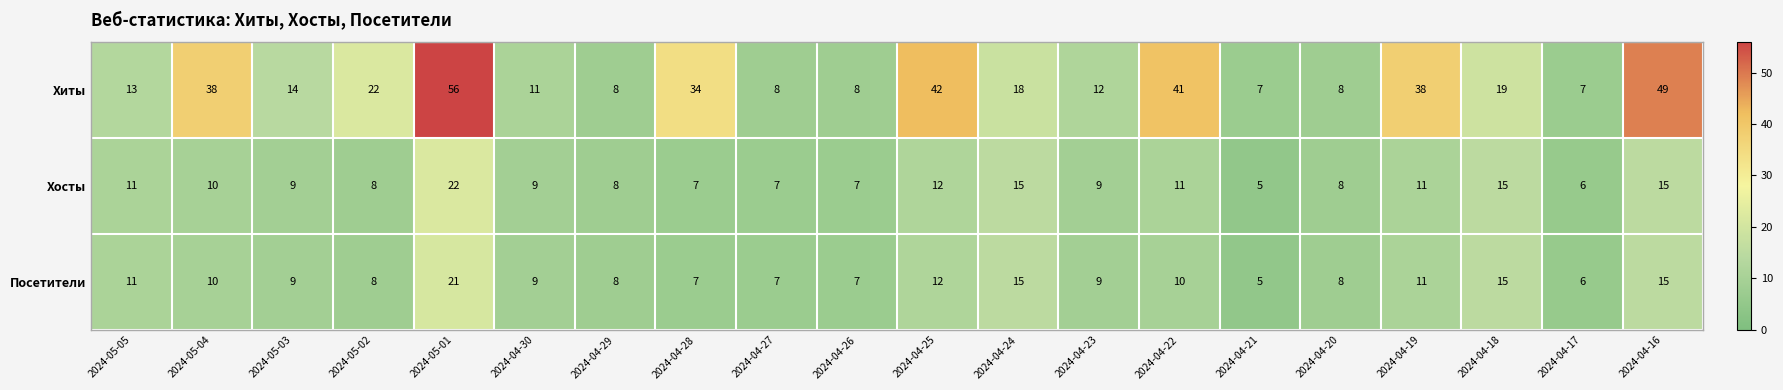

What is the total value across all series at 2024-04-16?

79